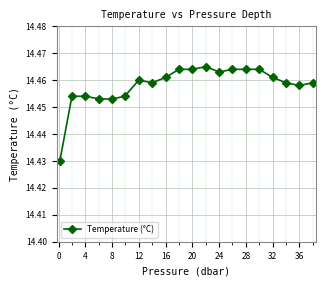

Count the values in the range 14 to 15.

20